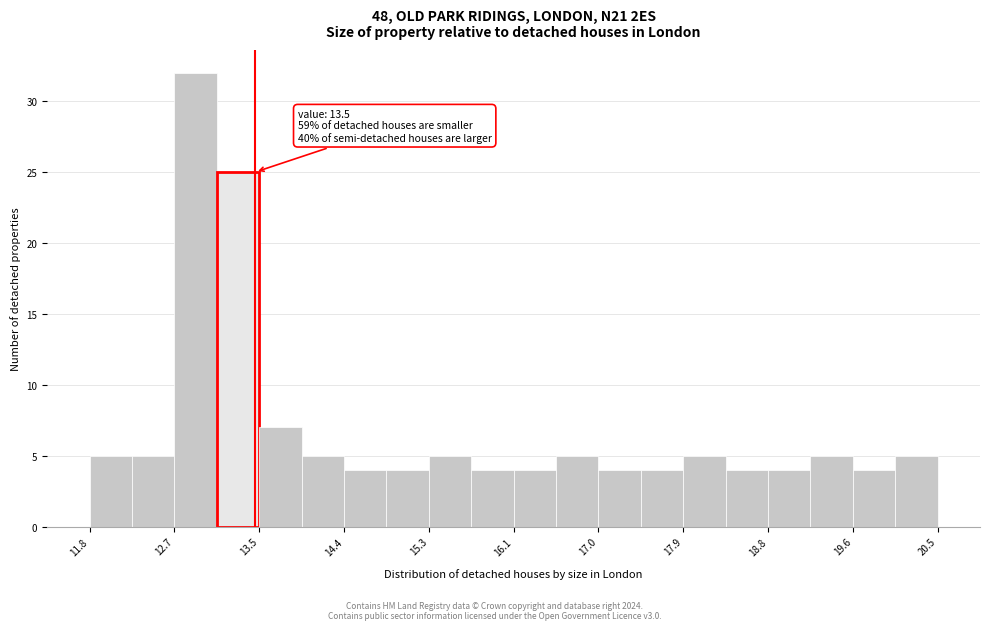

Over which range of the x-axis is the bar tallest?

12.7 to 13.1